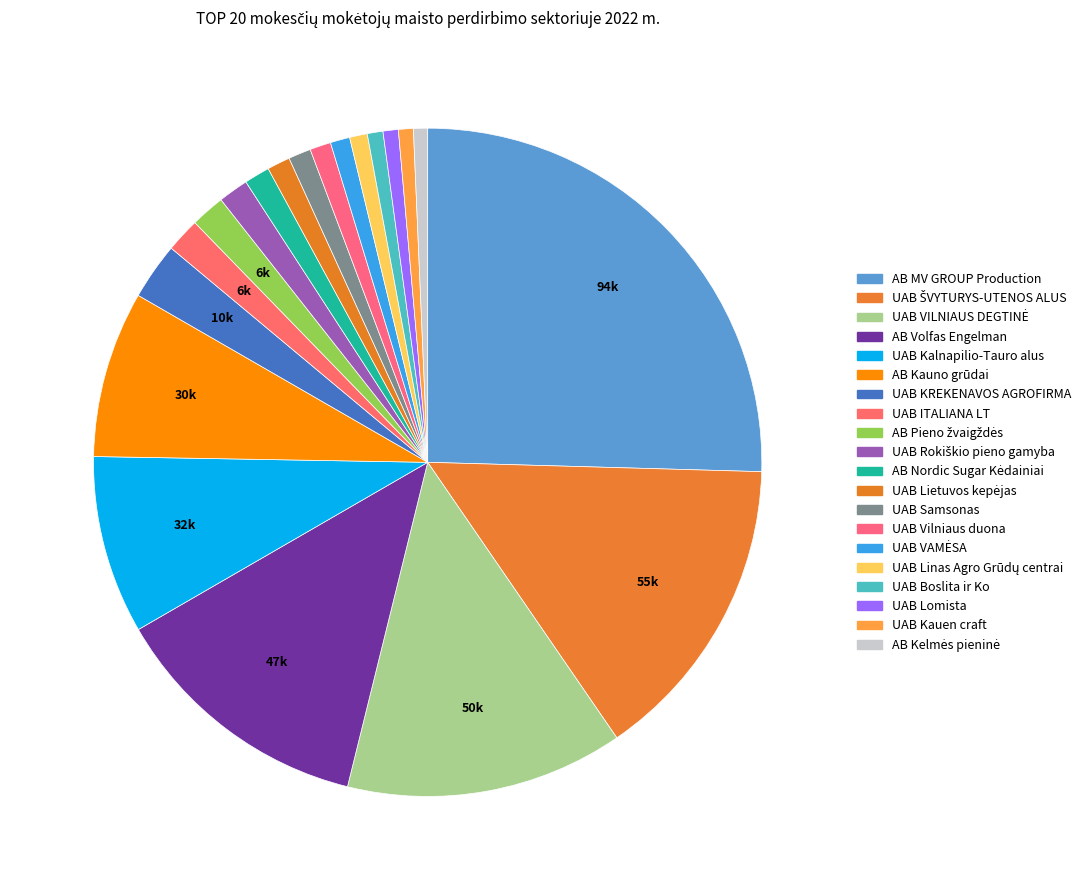

The UAB Boslita ir Ko slice represents 11% of the pie. True or false?

False